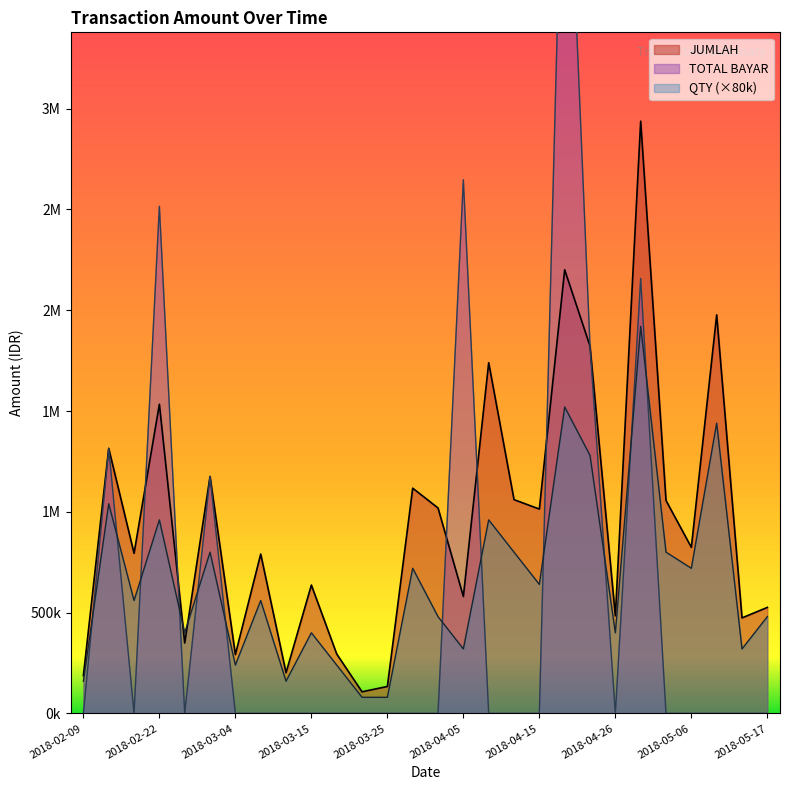

Is it true that JUMLAH equals 186018 at 2018-05-17?

False